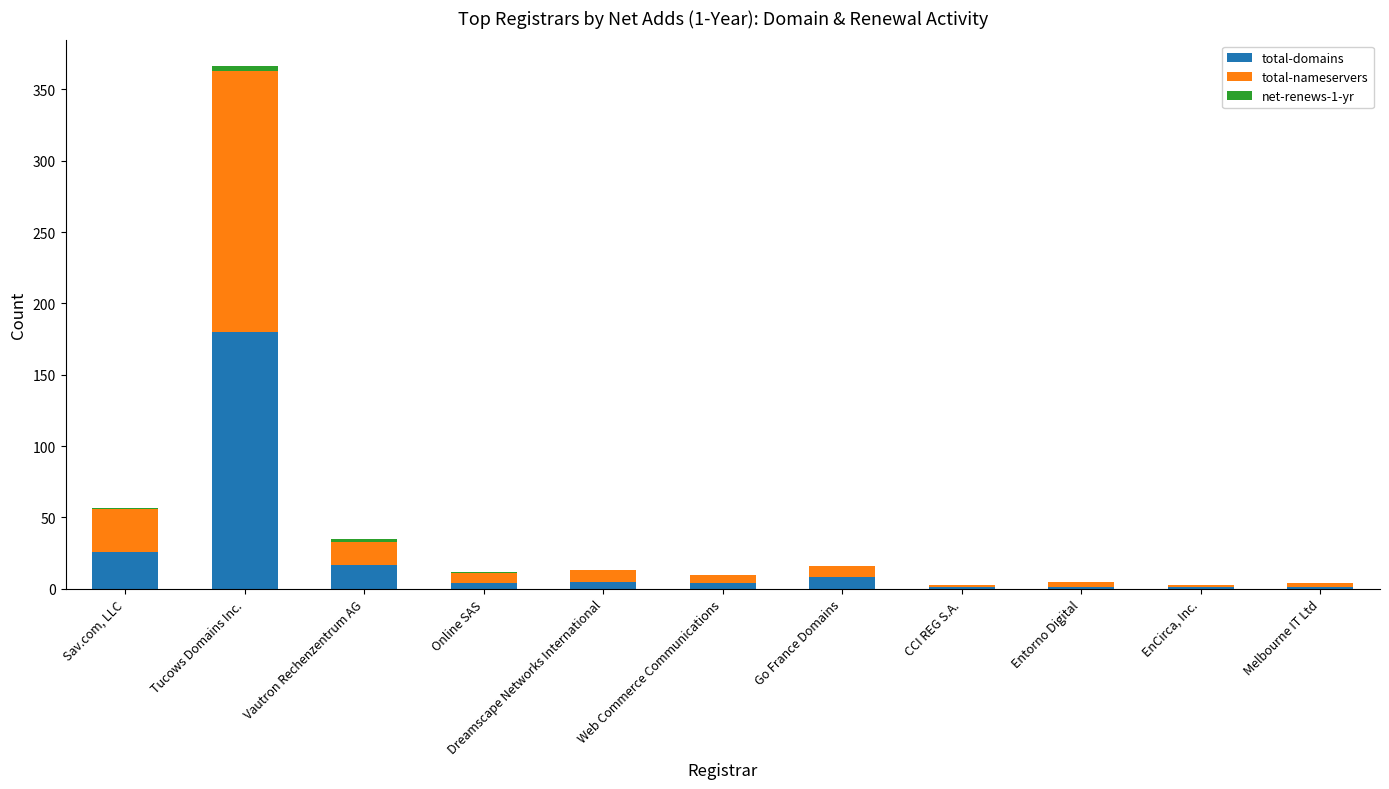

What is the highest value of the total-domains series?

180